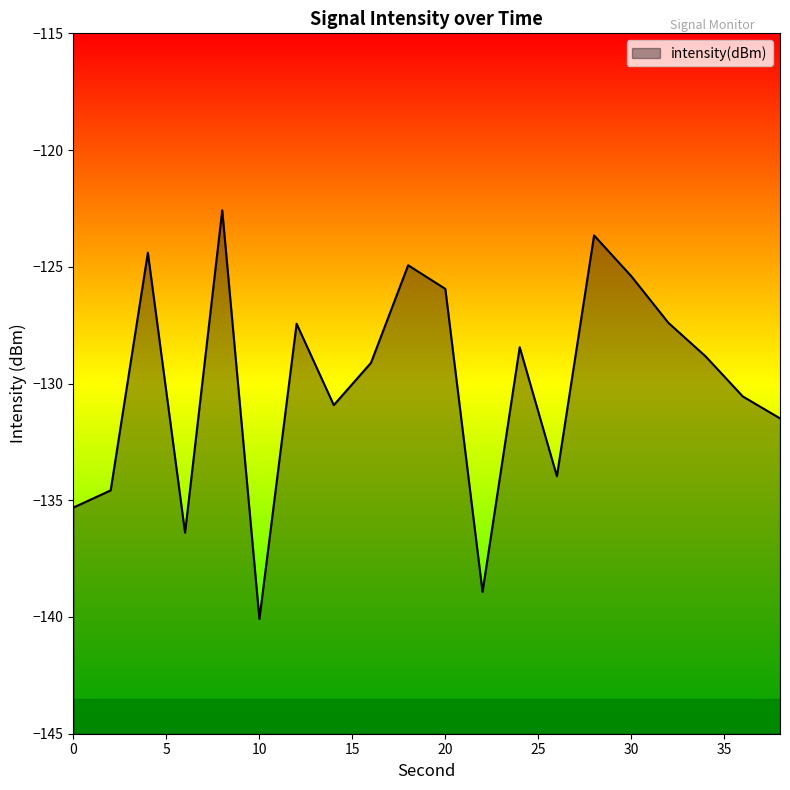

Reading left to right, what are all the values shown in this chart?

-135.3	-134.6	-124.4	-136.4	-122.6	-140.1	-127.4	-130.9	-129.1	-124.9	-125.9	-138.9	-128.4	-134.0	-123.7	-125.4	-127.4	-128.8	-130.6	-131.5